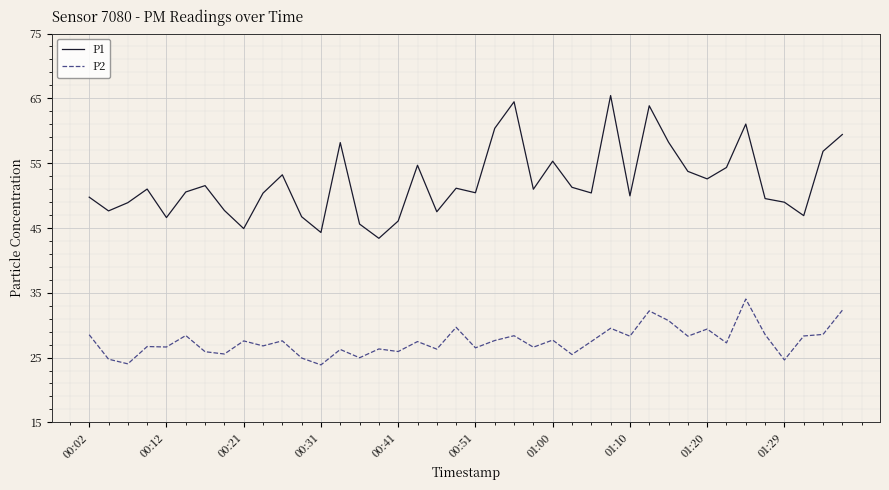

Which series has the largest total across all categories?

P1